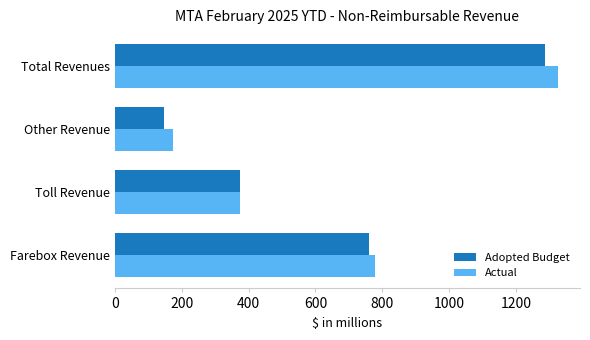

Is the value of Adopted Budget at Total Revenues greater than the value of Actual at Toll Revenue?

Yes